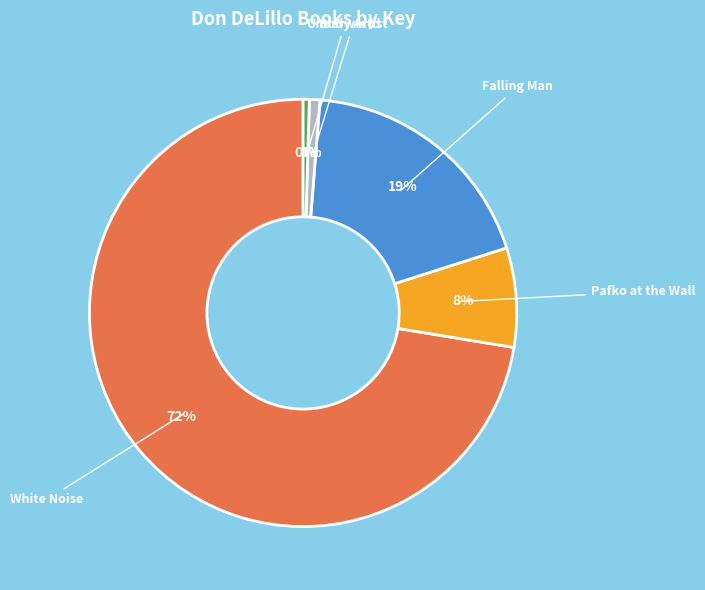

To the nearest percent, what is the average slice percentage?

20%